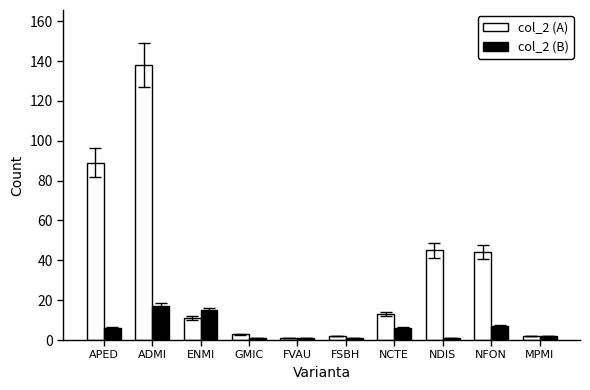

How many values in the col_2 (B) series are below 6?

5